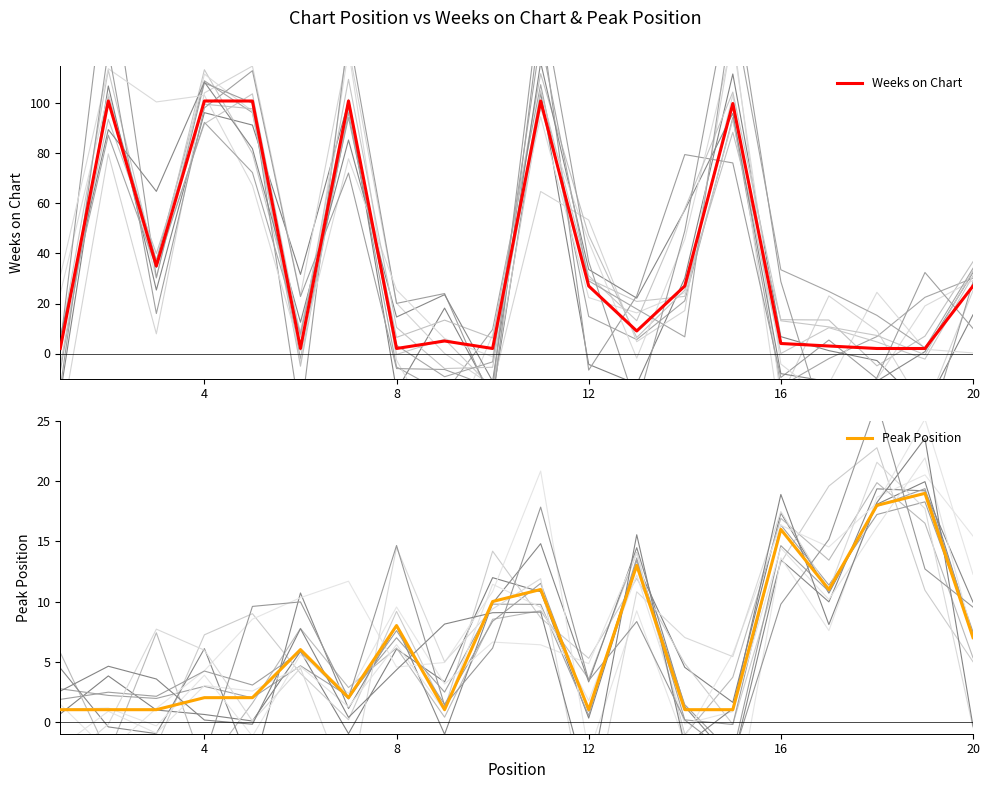

Which series has the widest spread of values?

Weeks on Chart